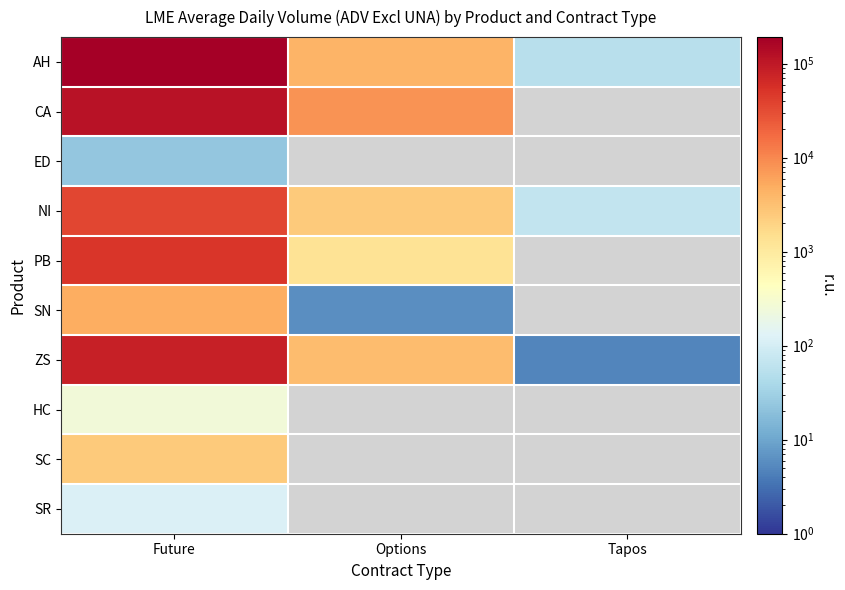

What is the smallest value displayed?

5.0